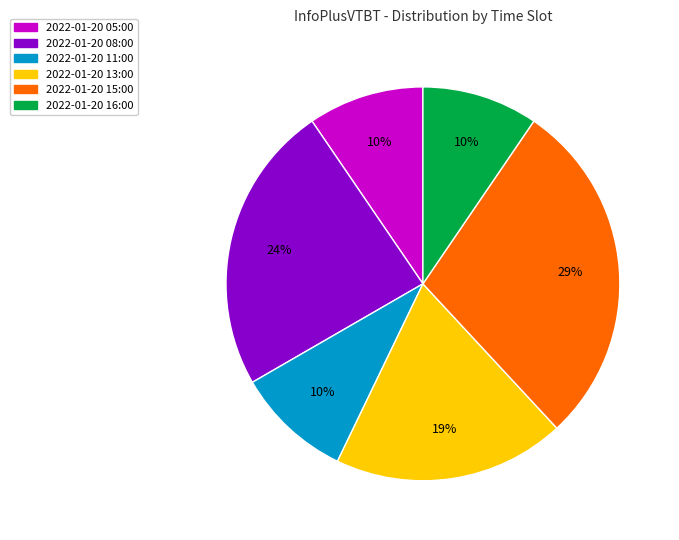

How many slices are in this pie chart?

6